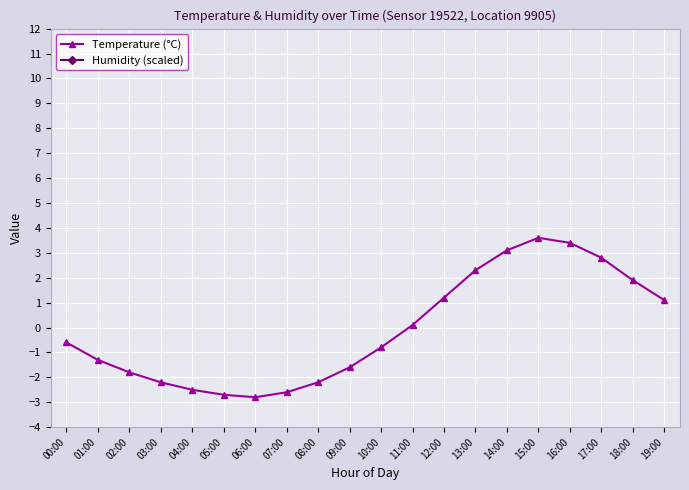

Reading left to right, list all the values displayed in this chart.

Temperature (°C): 00:00=-0.6	01:00=-1.3	02:00=-1.8	03:00=-2.2	04:00=-2.5	05:00=-2.7	06:00=-2.8	07:00=-2.6	08:00=-2.2	09:00=-1.6	10:00=-0.8	11:00=0.1	12:00=1.2	13:00=2.3	14:00=3.1	15:00=3.6	16:00=3.4	17:00=2.8	18:00=1.9	19:00=1.1
Humidity (scaled): 00:00=19.0	01:00=19.0	02:00=19.0	03:00=19.0	04:00=19.0	05:00=19.0	06:00=19.0	07:00=19.0	08:00=19.0	09:00=19.0	10:00=19.0	11:00=19.0	12:00=19.0	13:00=19.0	14:00=19.0	15:00=19.0	16:00=19.0	17:00=19.0	18:00=19.0	19:00=19.0